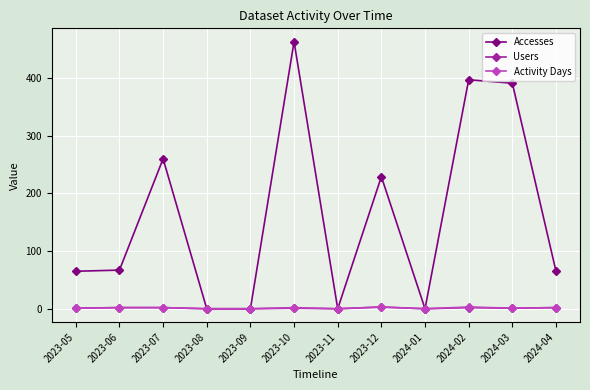

Which series has the largest range (max minus min)?

Accesses